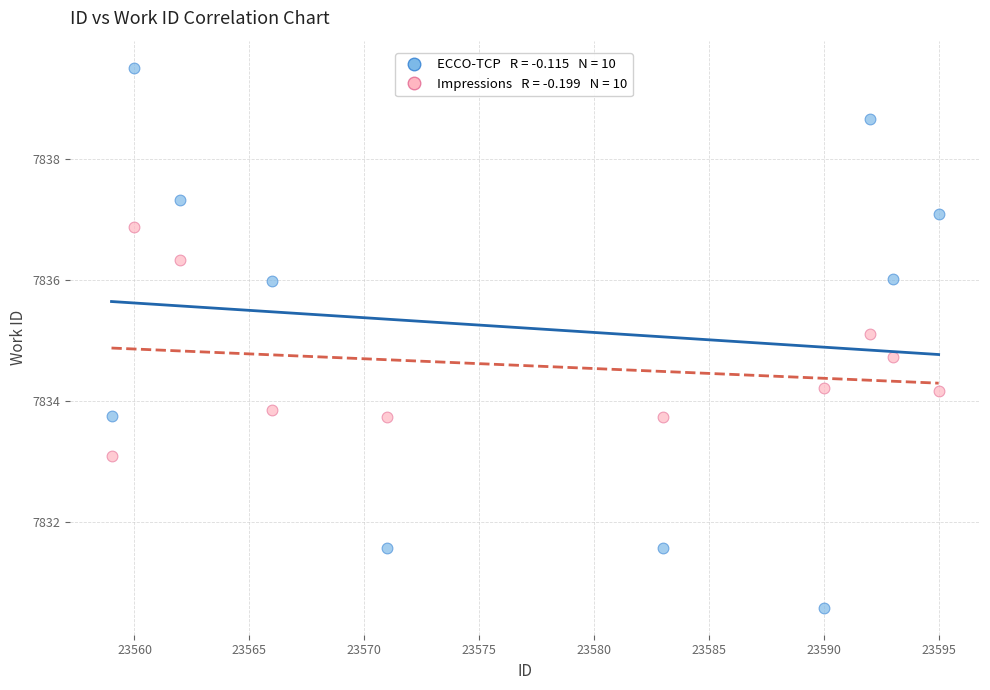

Across all data points, what is the range of Y values (max minus min)?

8.9